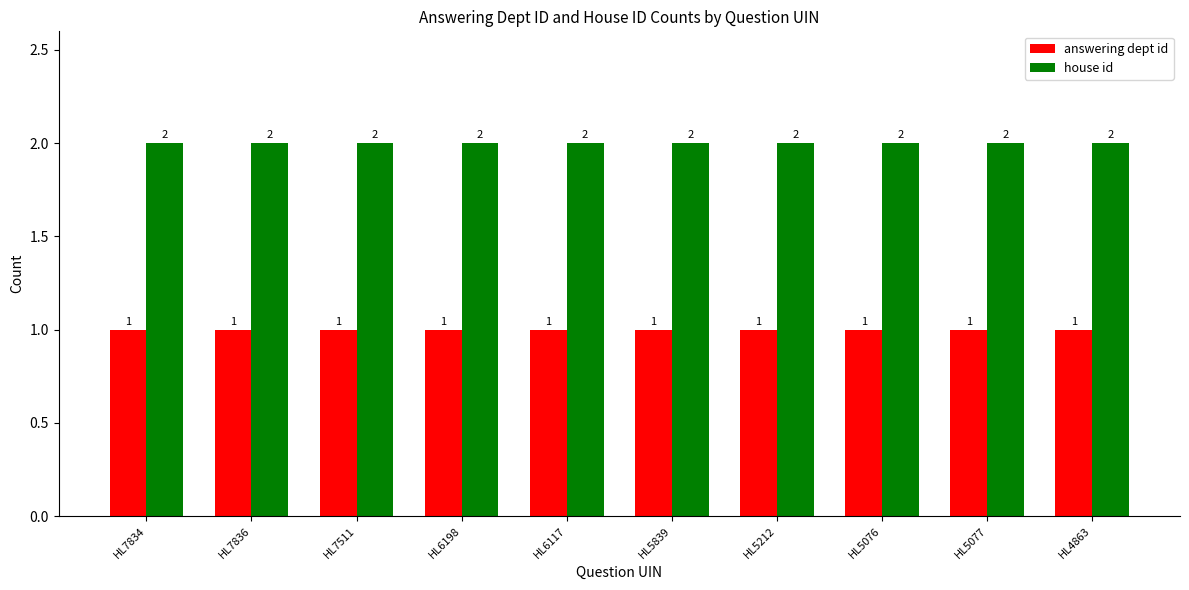

The value of answering dept id at HL7834 is 2. True or false?

False